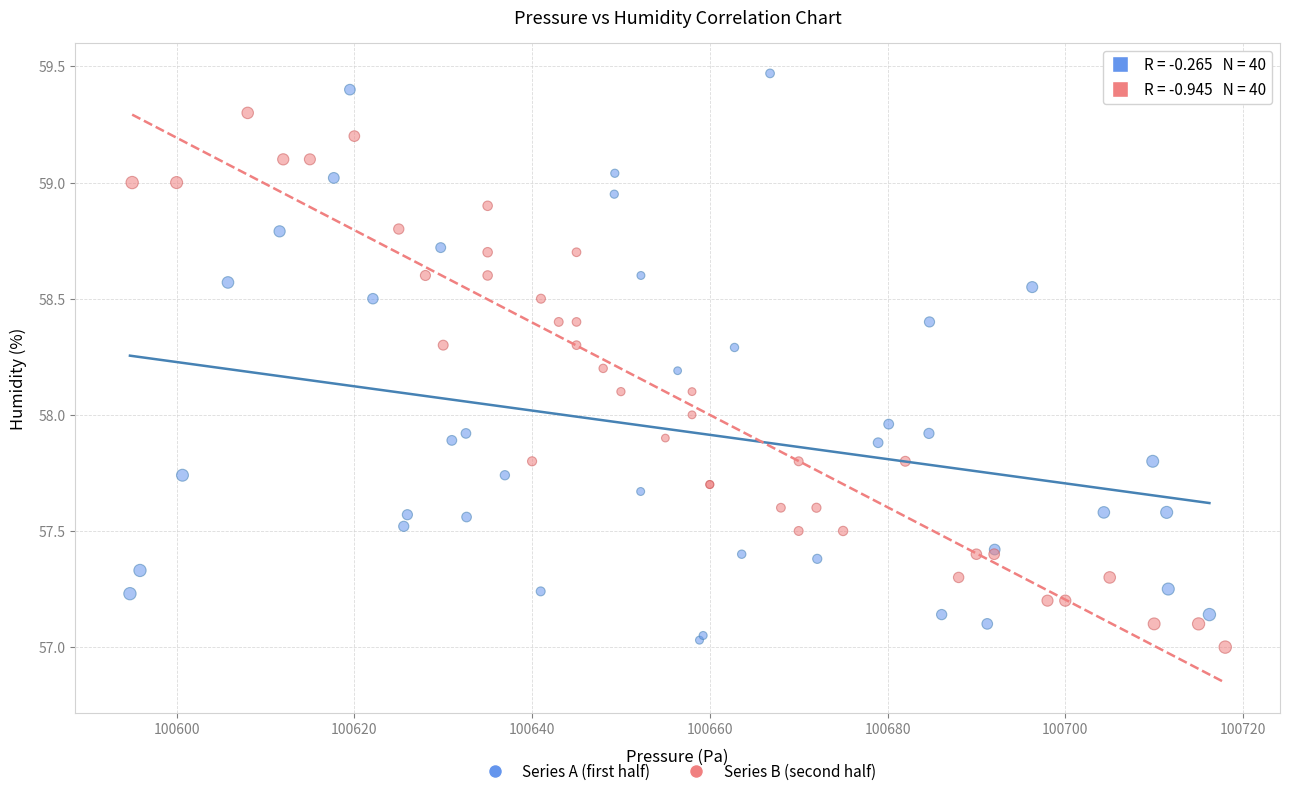

Which series has the widest spread of Y values?

Series A (first half)